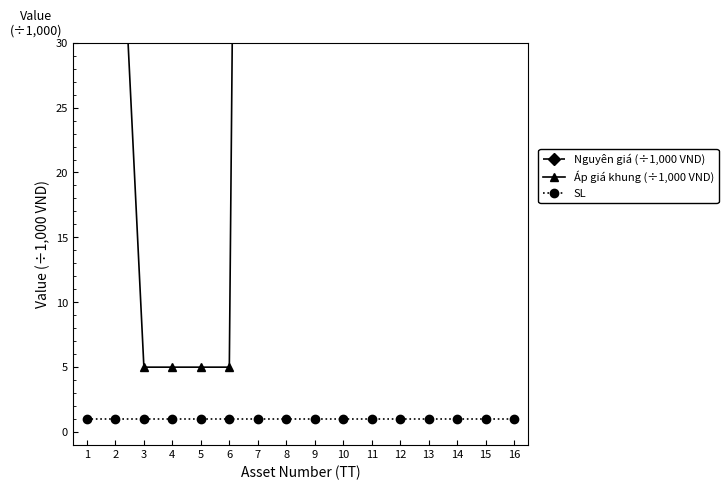

Which category has the lowest value across all series?

1